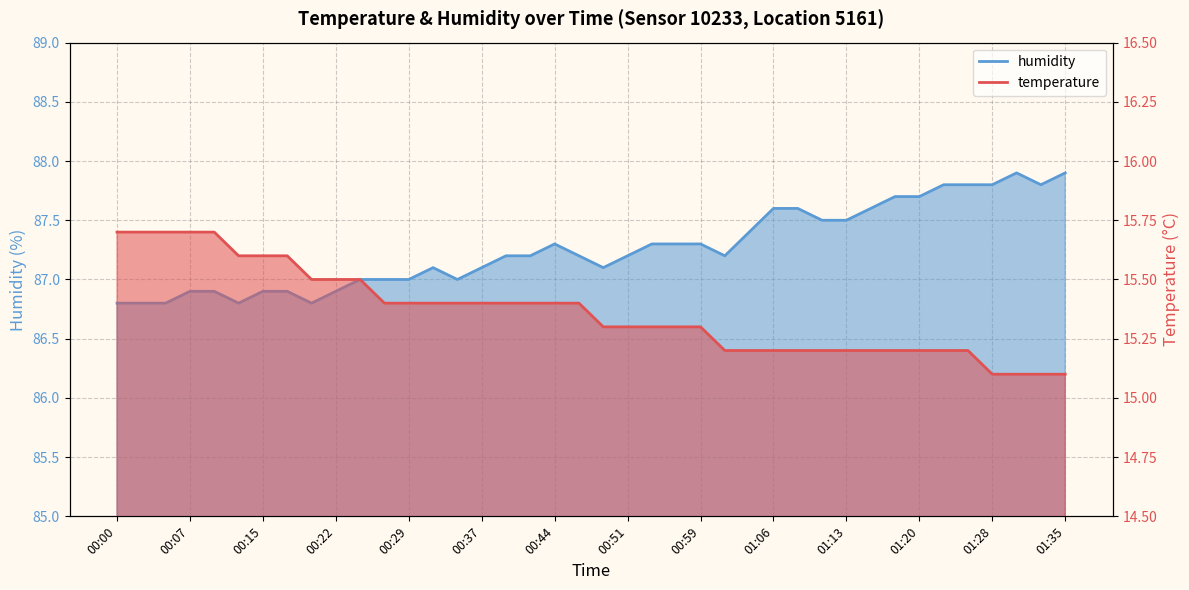

True or false: humidity has a value of 18.2 at 00:24.

False